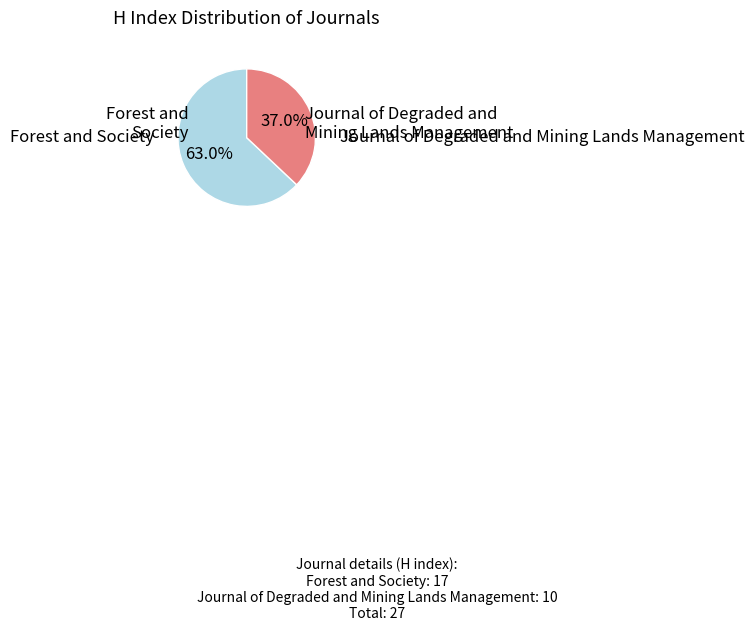

Does any single category account for the majority?

Yes